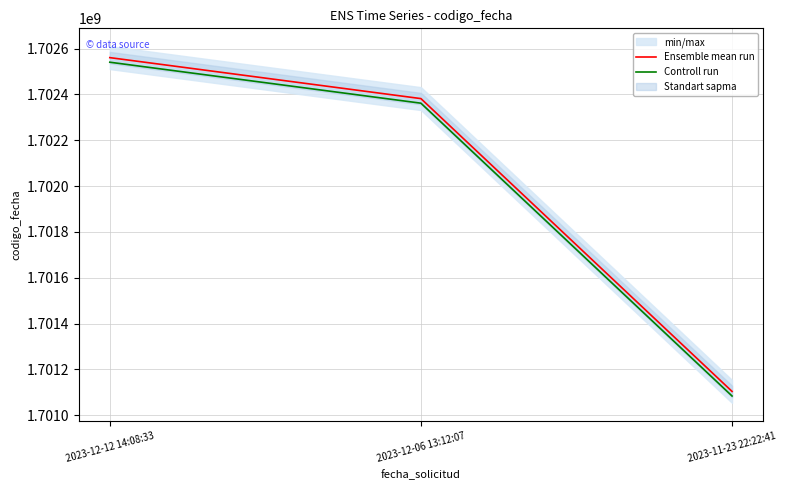

What is the sum of the Controll run values at 2023-11-23 22:22:41 and 2023-12-12 14:08:33?

3403624904